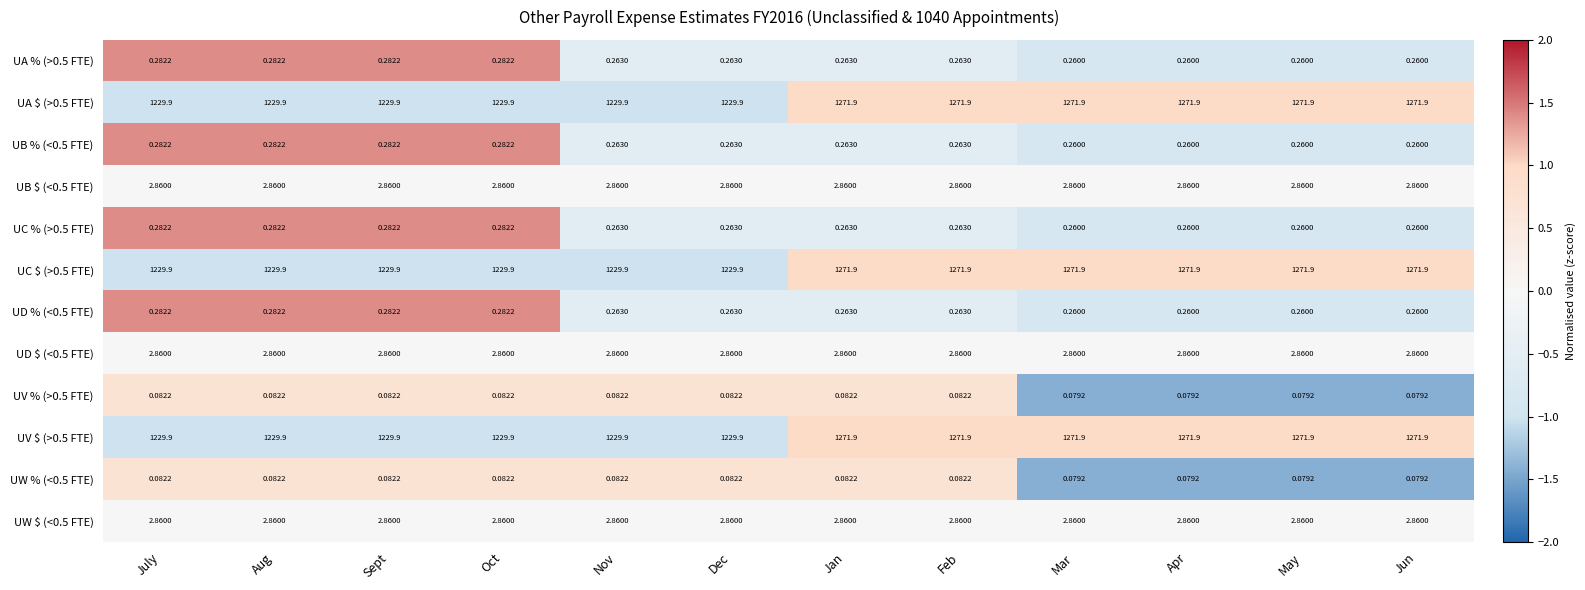

Is the value of UW $ (<0.5 FTE) at Jan greater than the value of UC % (>0.5 FTE) at Sept?

Yes